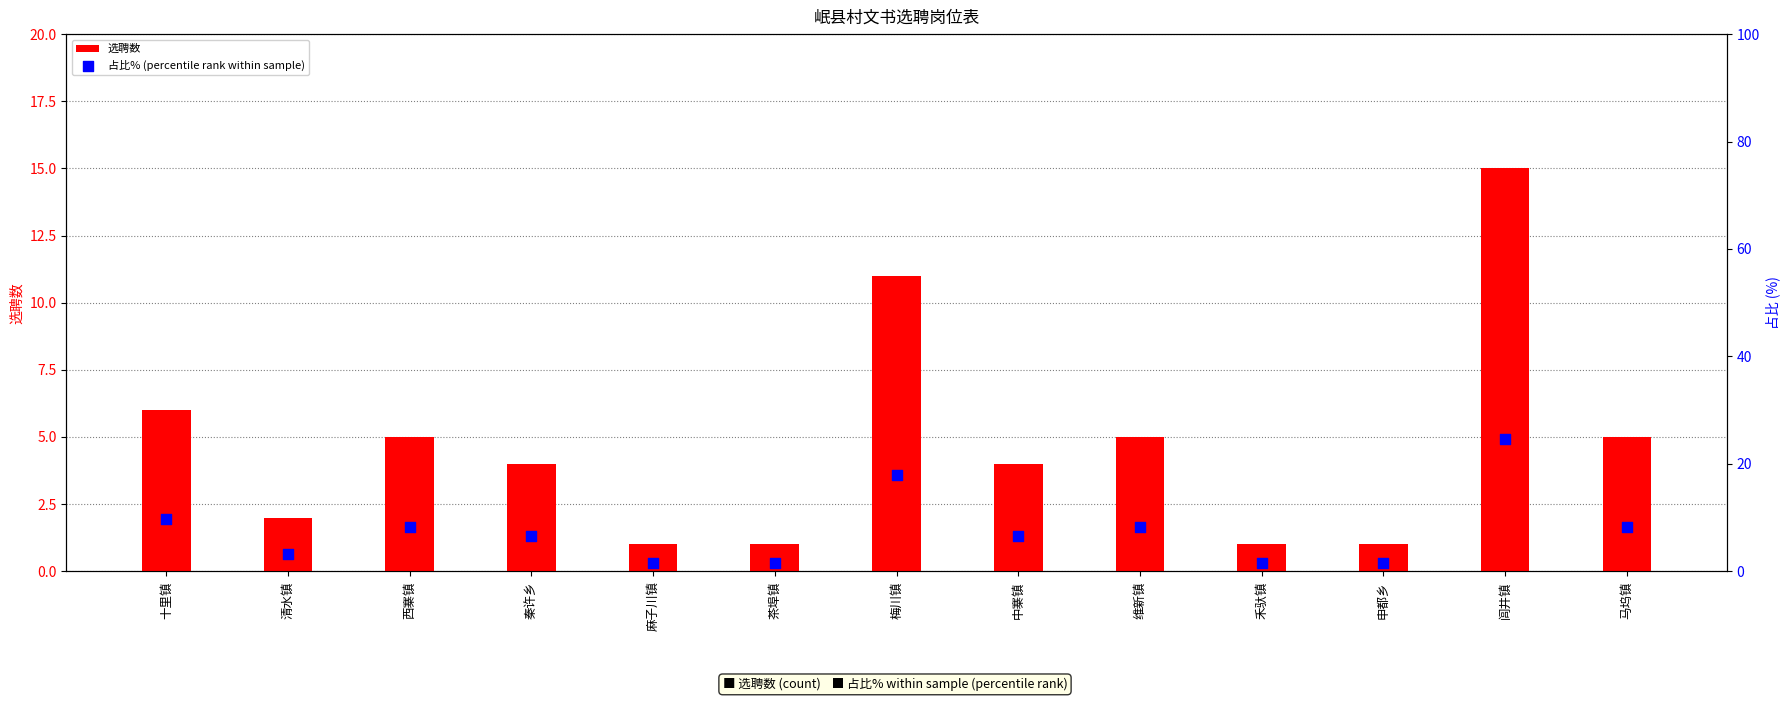

Which series reaches the minimum Y coordinate?

选聘数